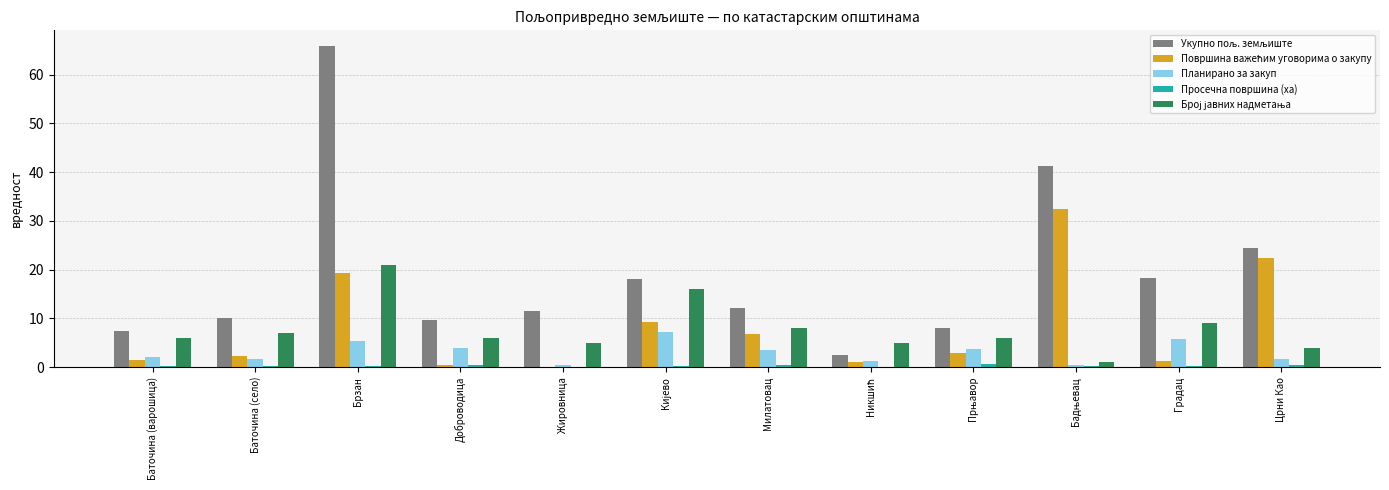

What is the sum of all Планирано за закуп values?

37.3